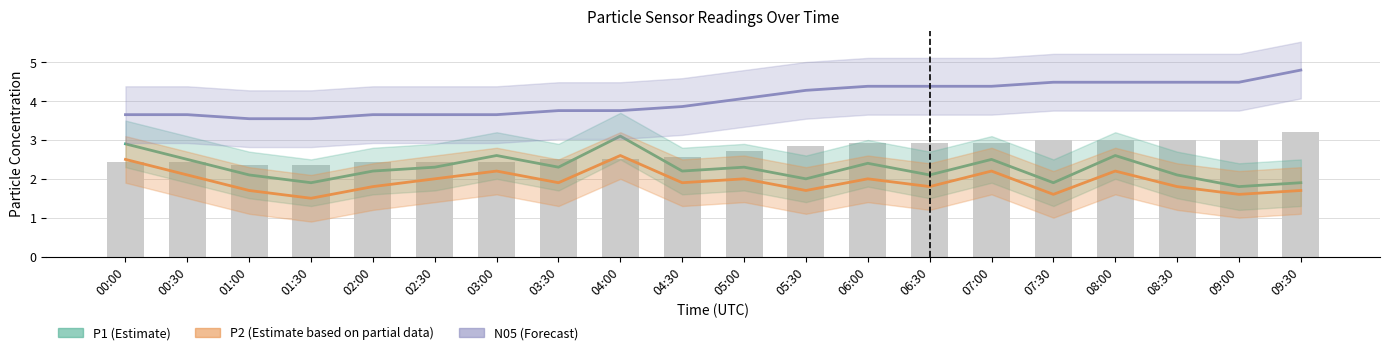

What position from the right is 02:00?

16